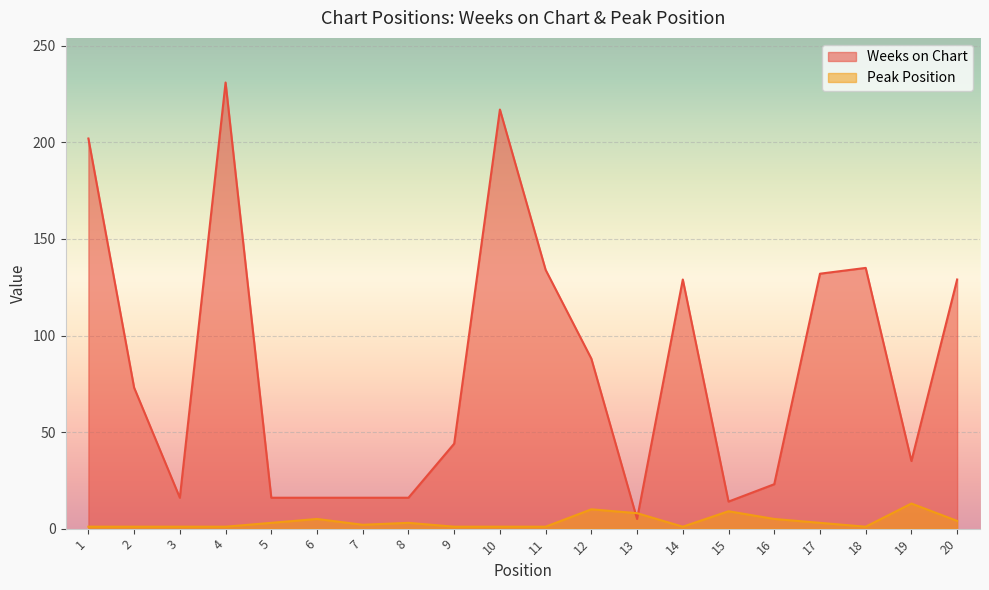

Reading left to right, extract all data points from this chart.

Weeks on Chart: 202	73	16	231	16	16	16	16	44	217	134	88	5	129	14	23	132	135	35	129
Peak Position: 1	1	1	1	3	5	2	3	1	1	1	10	8	1	9	5	3	1	13	4